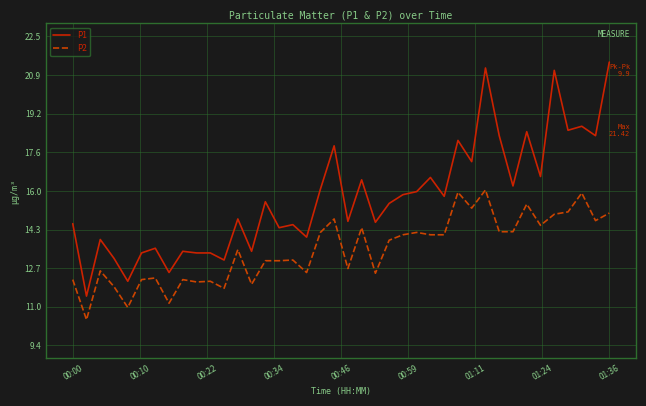

True or false: P1 has more than 1 points higher than both neighbors.

True